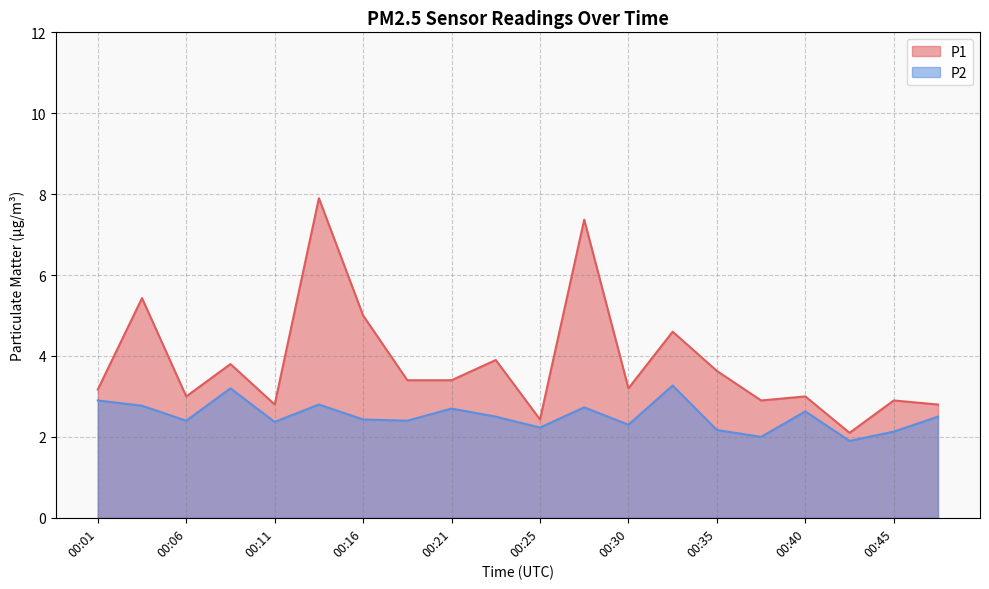

Is the value of P2 at 00:06 greater than the value of P1 at 00:08?

No